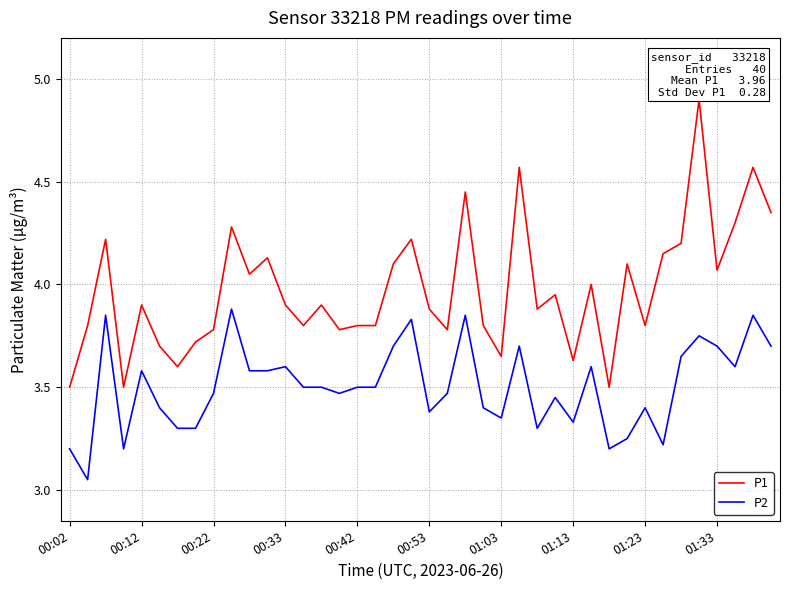

Which series has the largest range (max minus min)?

P1